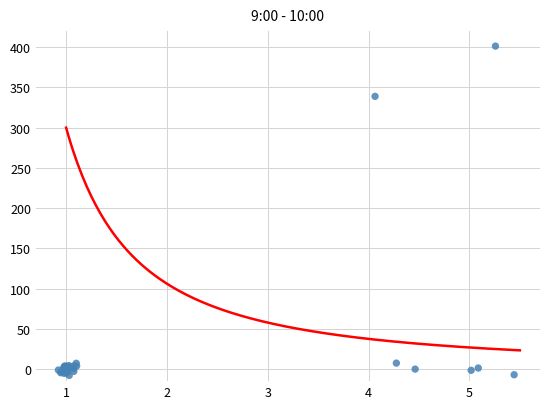

What Y value in the scatter plot is closest to 196?

338.9